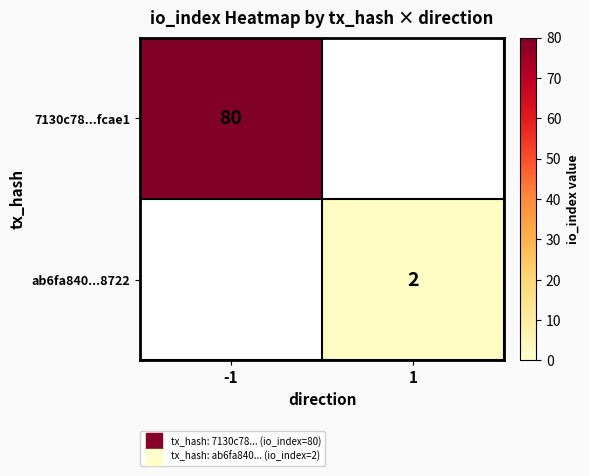

At how many categories does at least one series exceed 40?

1